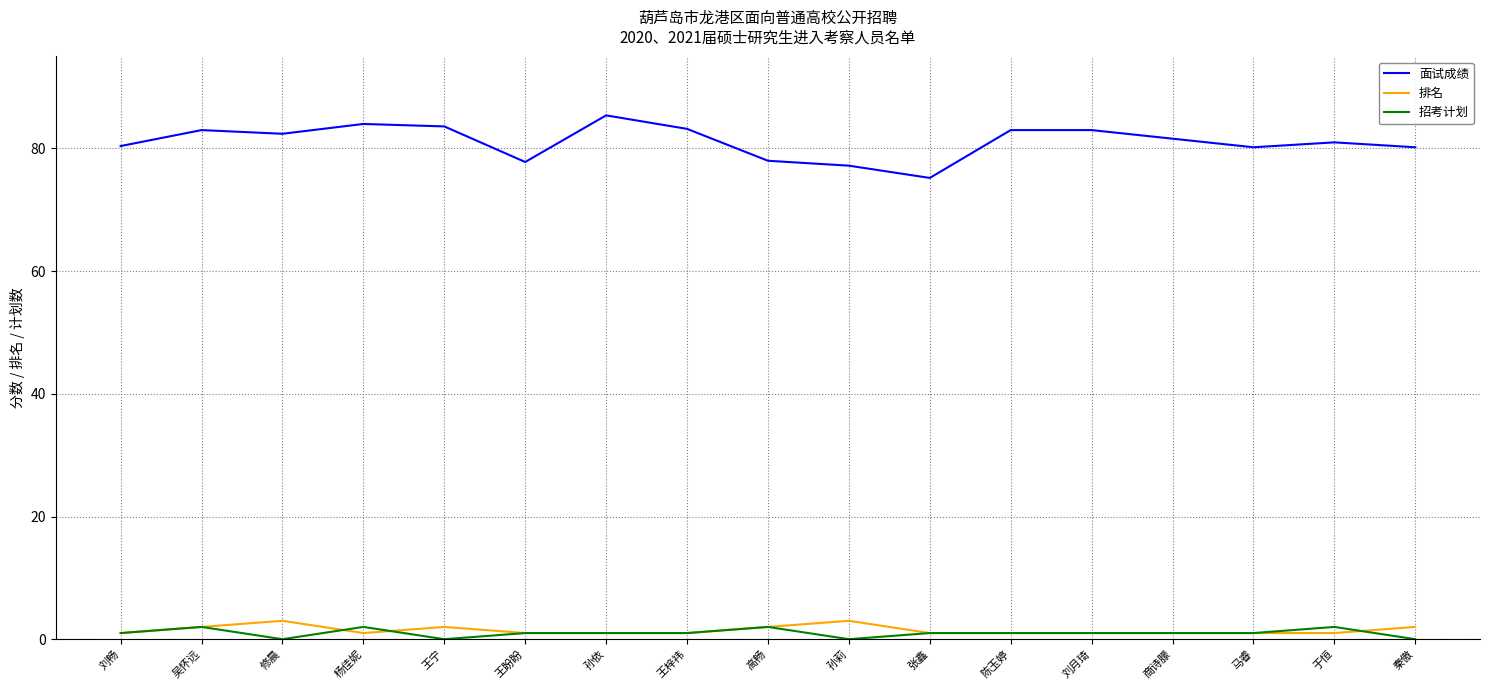

What is the spread (max minus min) of values at 商诗朦?

80.6